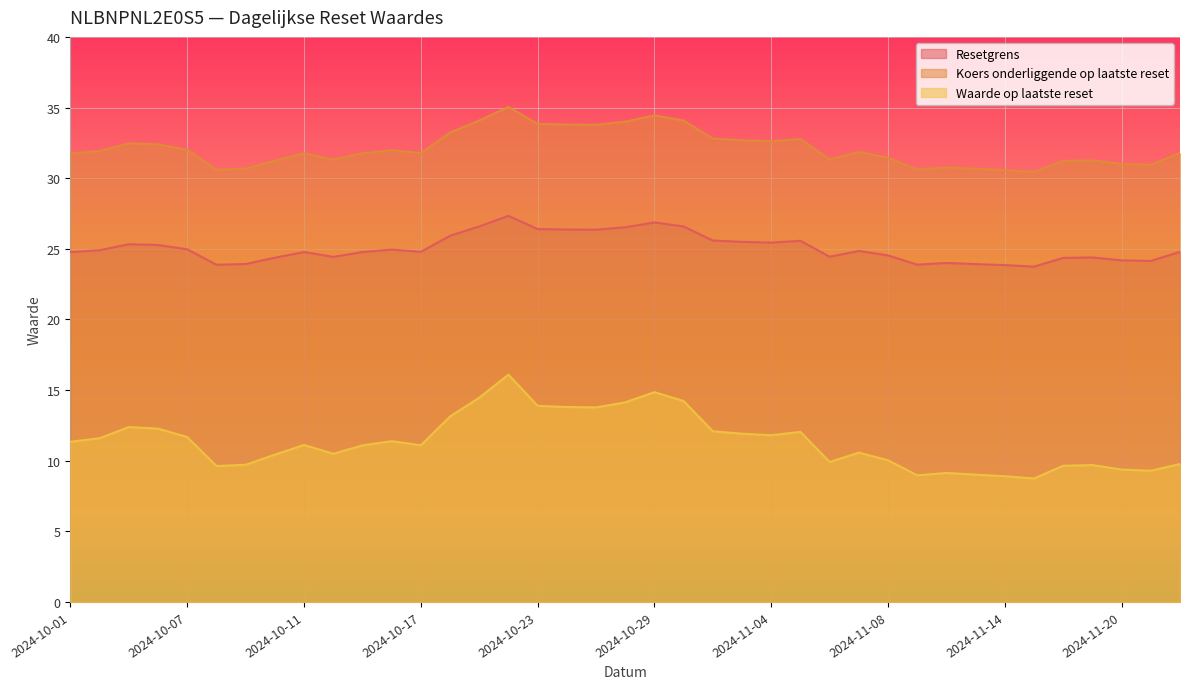

Rank the series by their average value, from lowest to highest.

Waarde op laatste reset, Resetgrens, Koers onderliggende op laatste reset